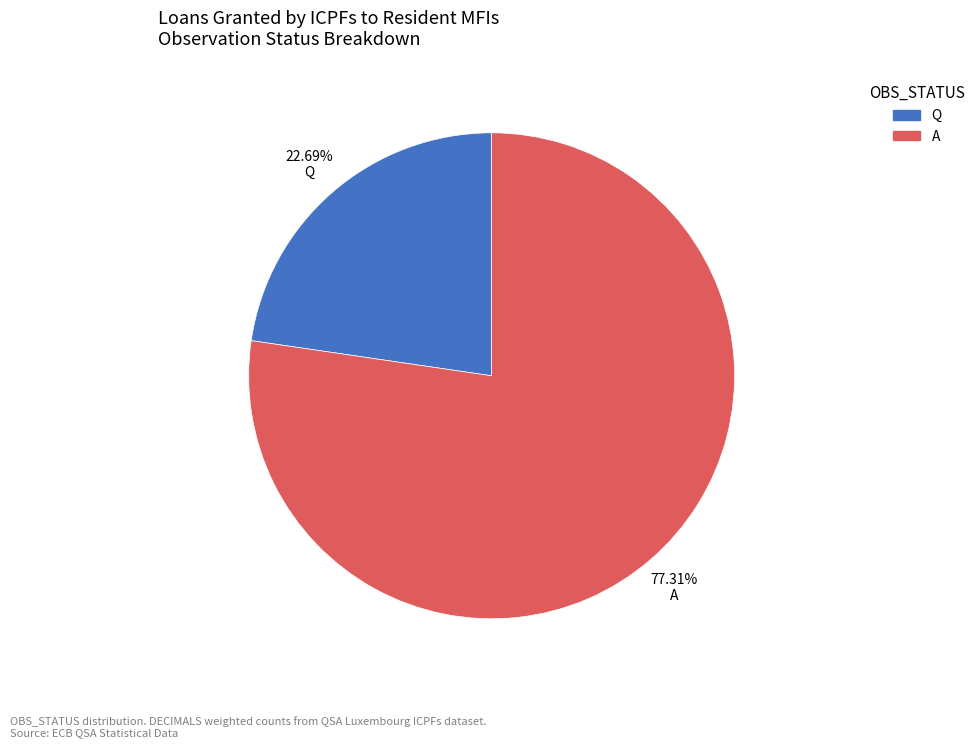

Which has a higher value, A or Q?

A